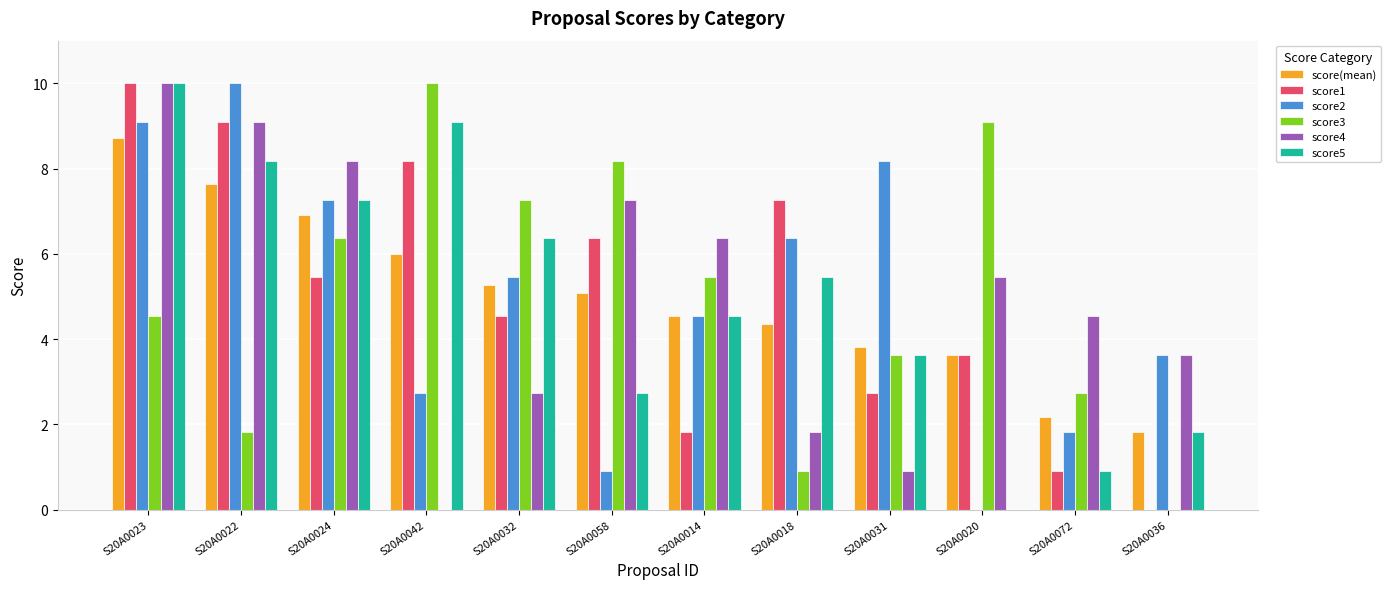

What is the average value of the score2 series?

5.0